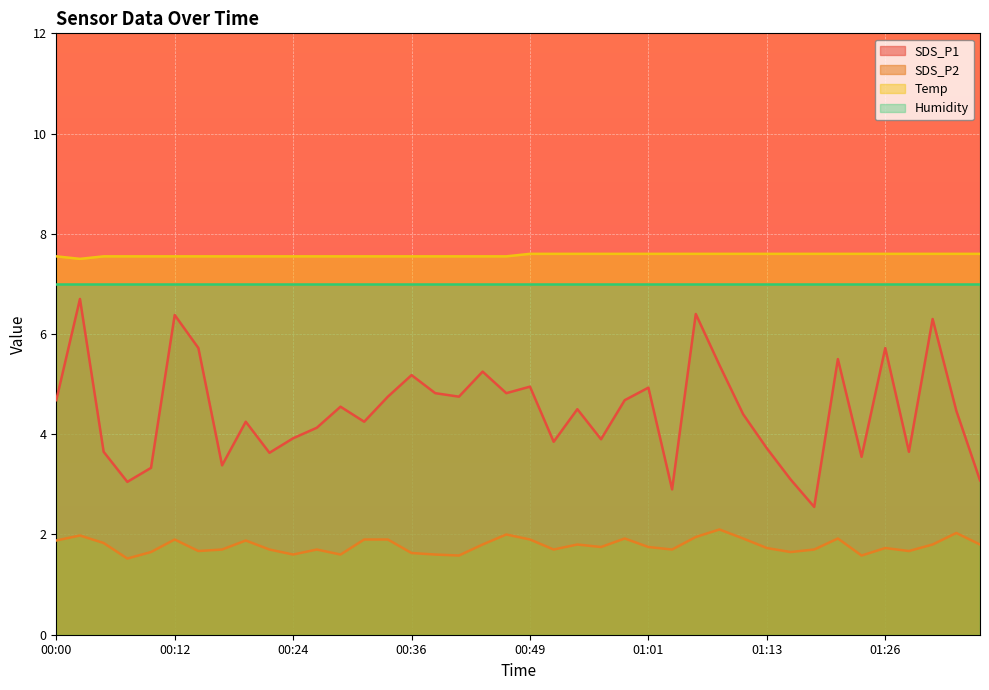

Is the value of SDS_P2 at 01:26 greater than the value of SDS_P1 at 01:26?

No